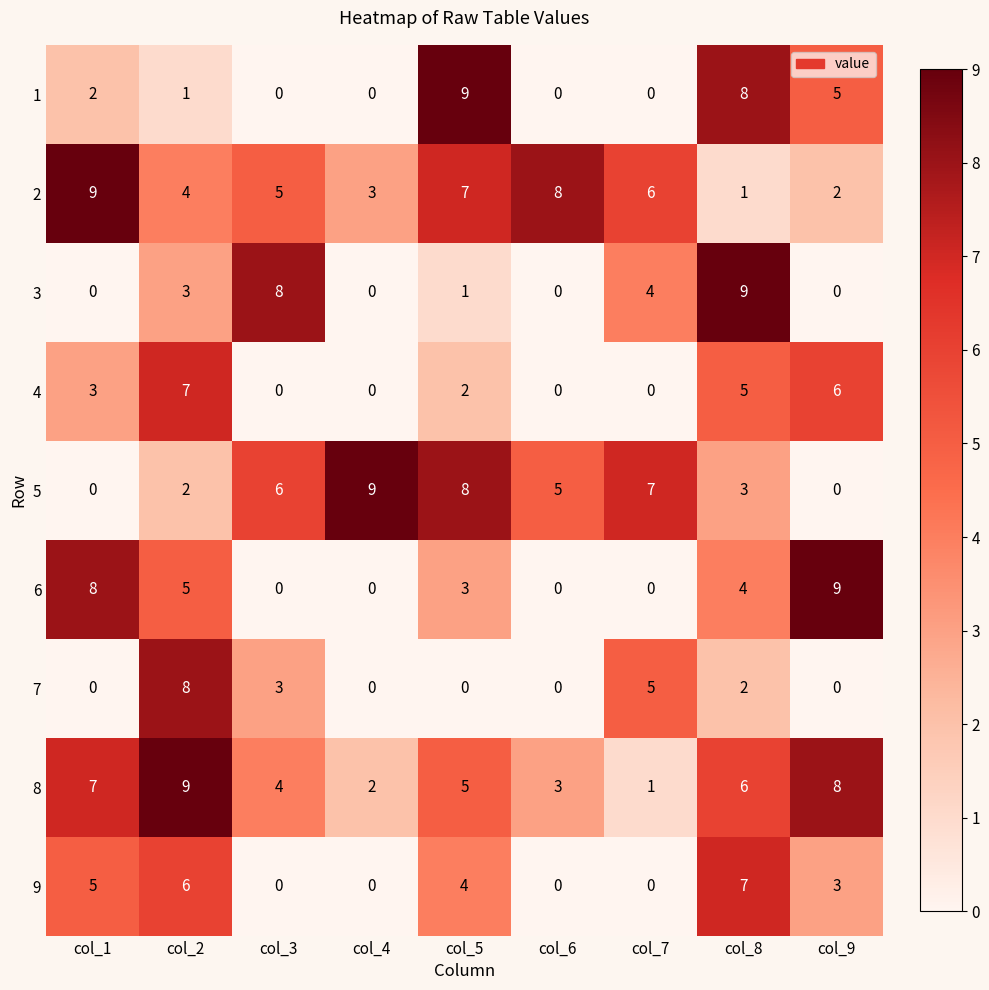

Where does the 8 series first go above 5?

col_1